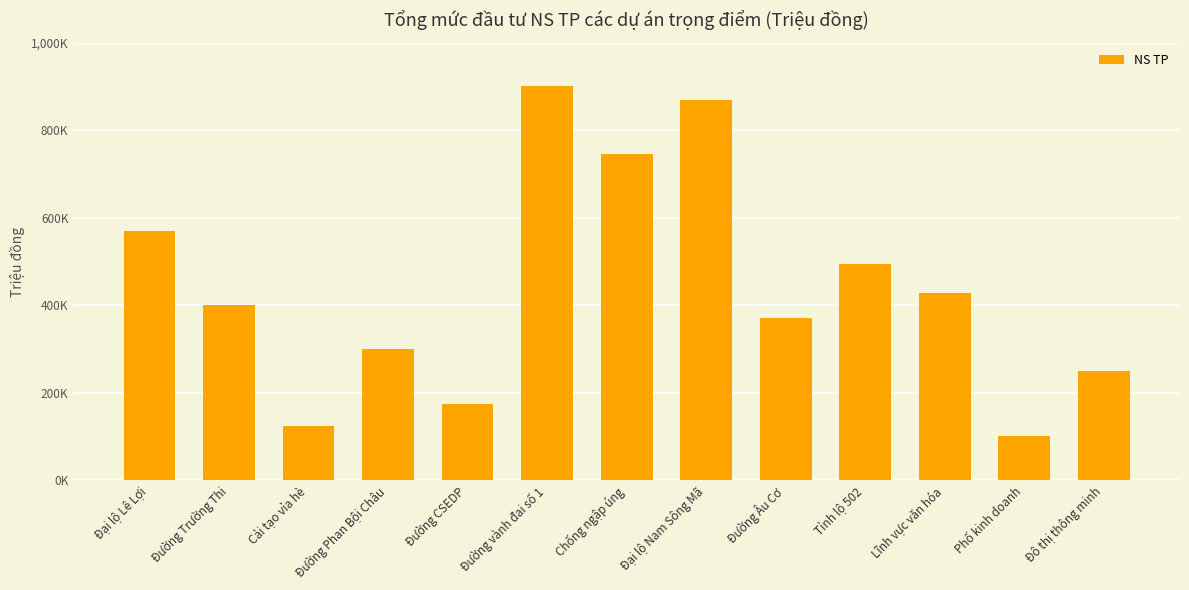

Where does the data first go above 400000?

Đại lộ Lê Lợi